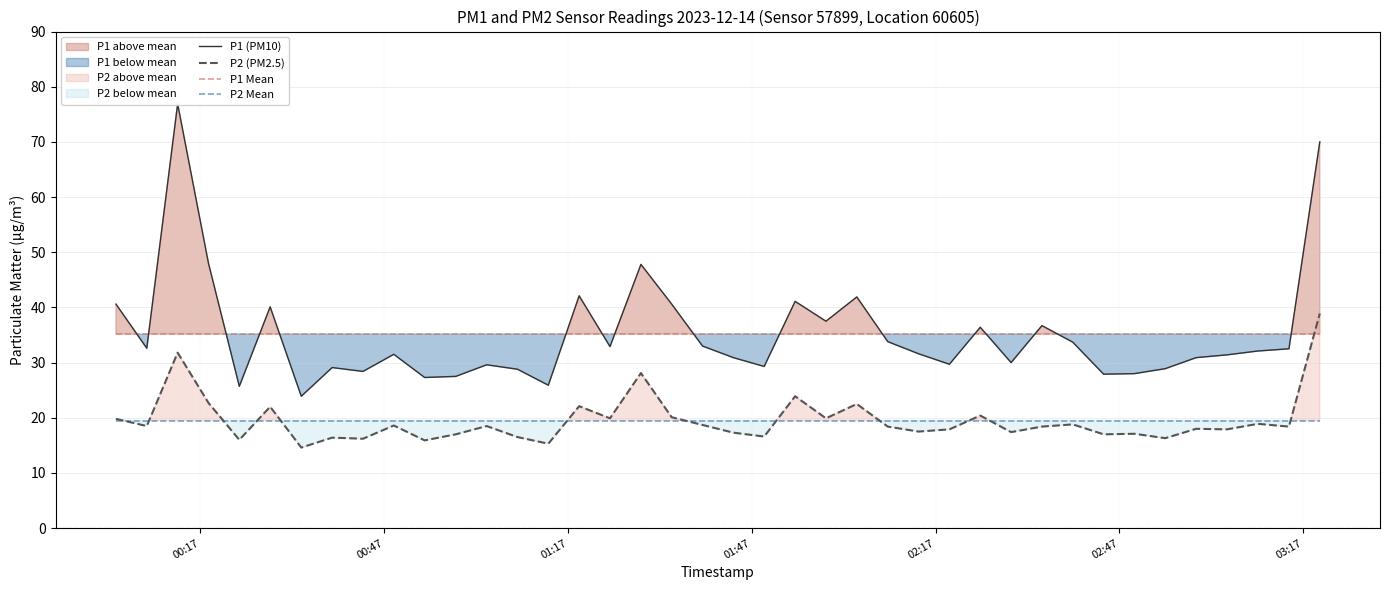

What is the difference between the maximum and minimum values in the P1 (PM10) series?

53.0